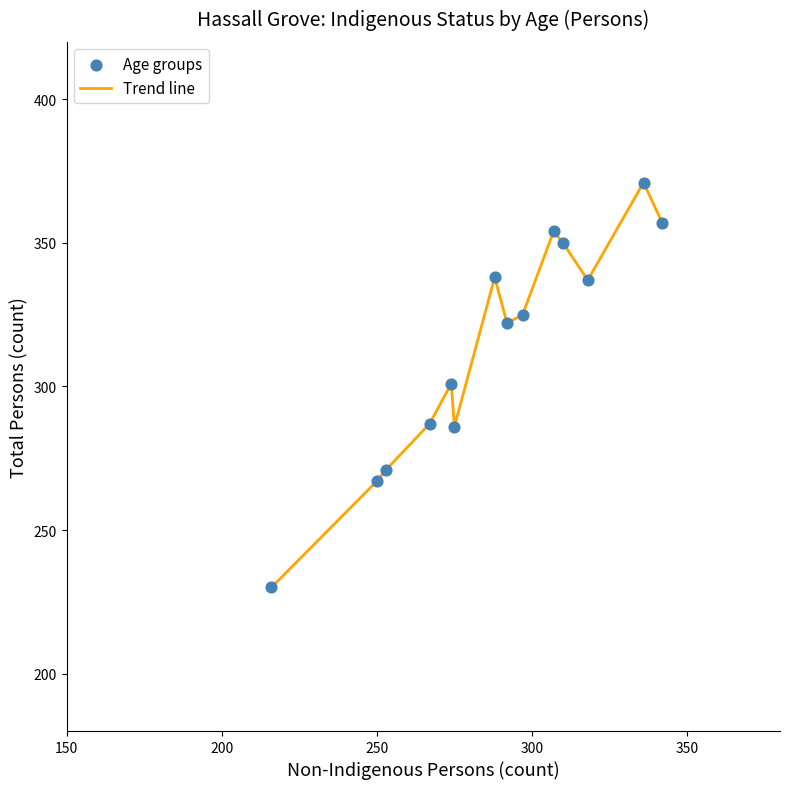

What is the maximum value shown in the chart?

371